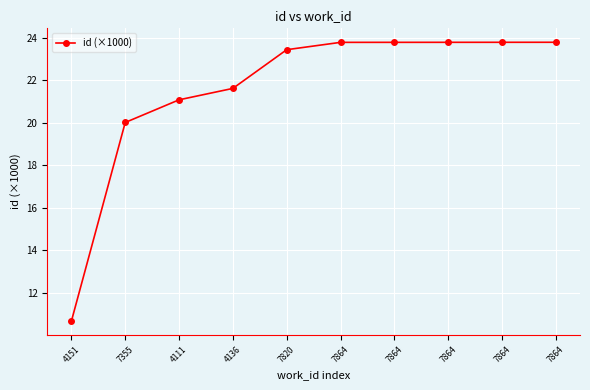

Approximately how many times larger is the value at 7864 compared to 7864?

1.0